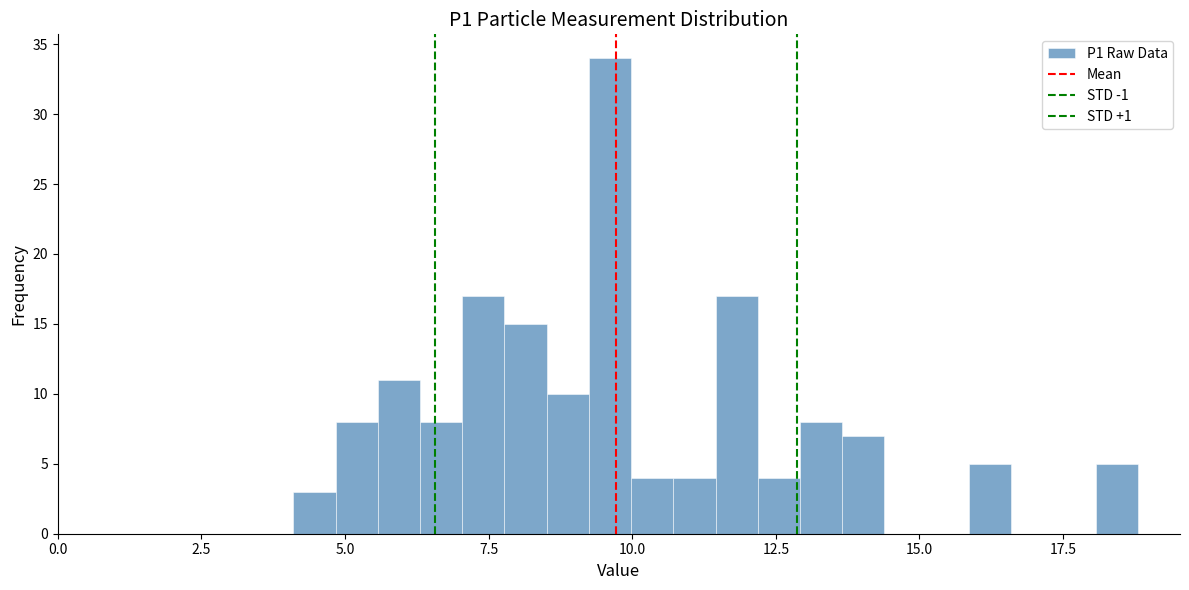

Read against the x-axis, roughly where is the centre of the tallest bar?

9.5